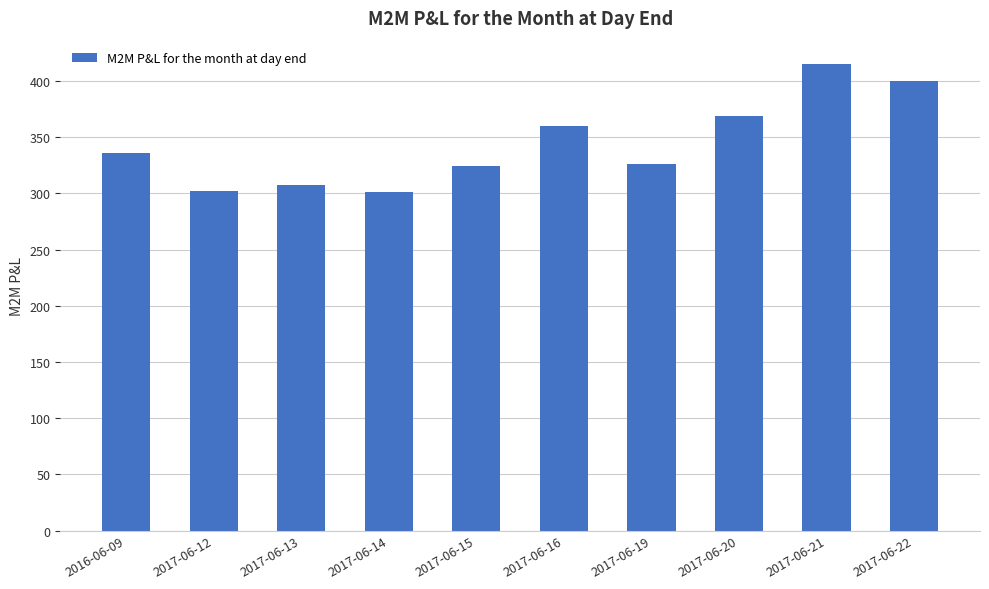

Which has a higher value, 2017-06-19 or 2017-06-12?

2017-06-19